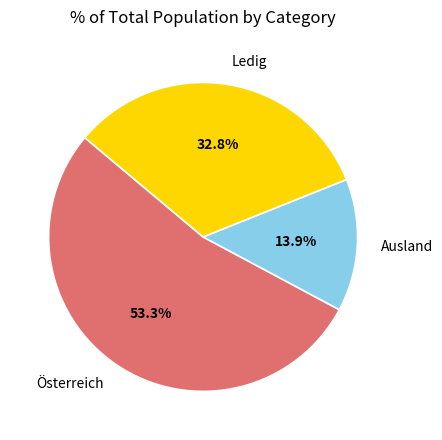

How much of the chart is everything except Österreich?

46.7%